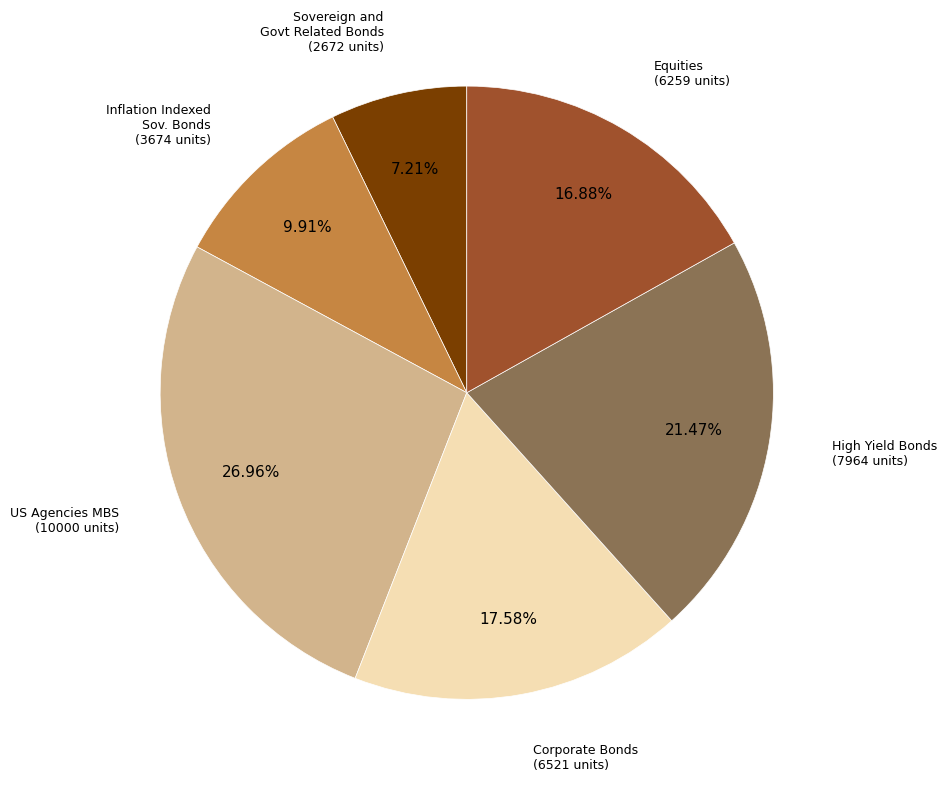

Does any single category account for the majority?

No